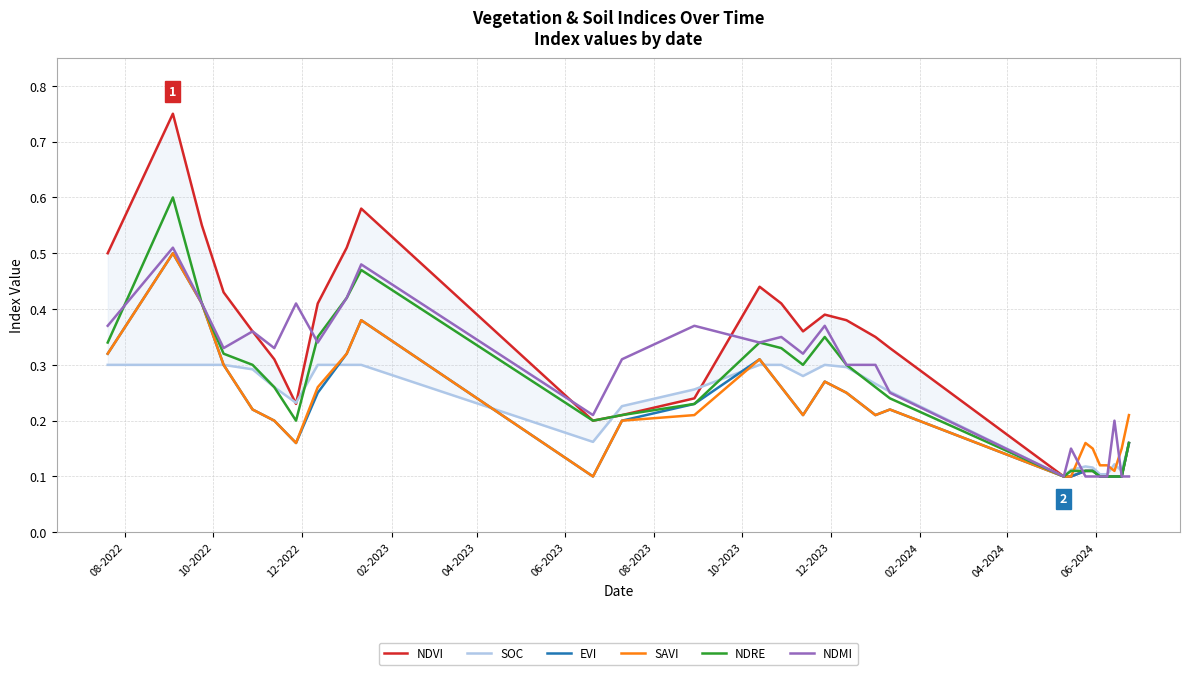

How many times do NDMI and NDVI cross each other?

4